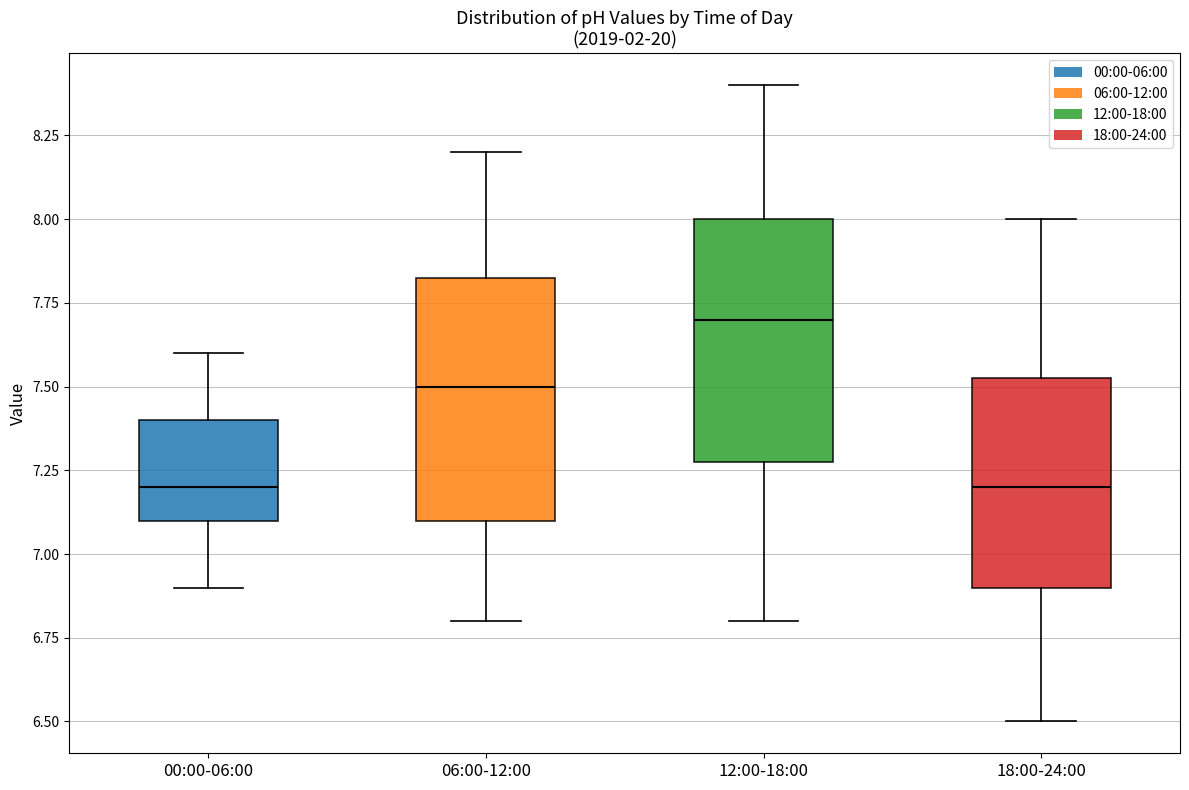

Where does the upper whisker of the box for 00:00-06:00 end on the y-axis? The values are not printed on the chart, so give them approximately, as read against the axis.

7.60